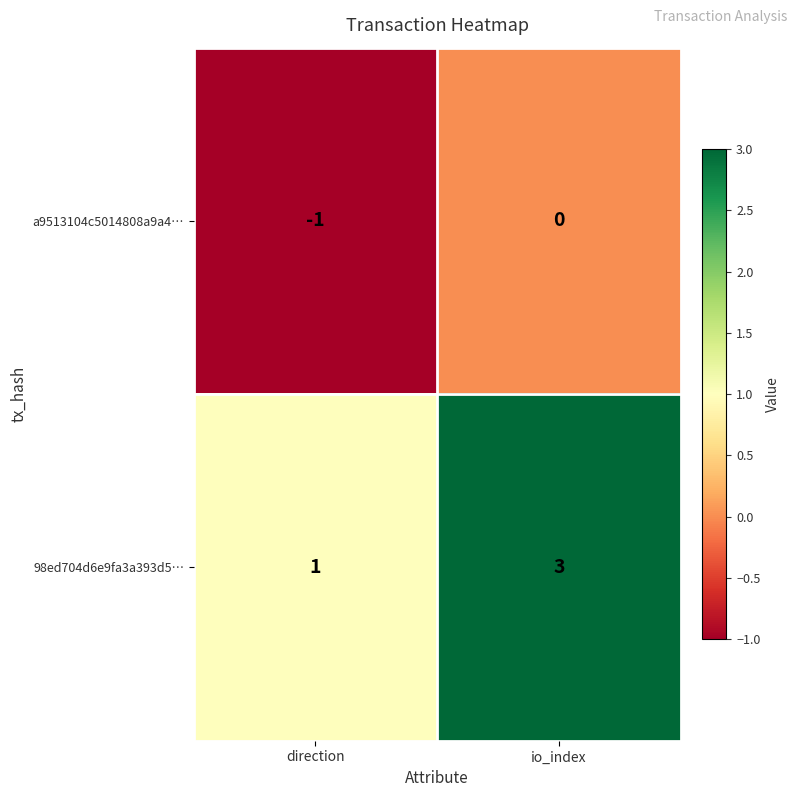

What value does the 98ed704d6e9fa3a393d5… series have at io_index?

3